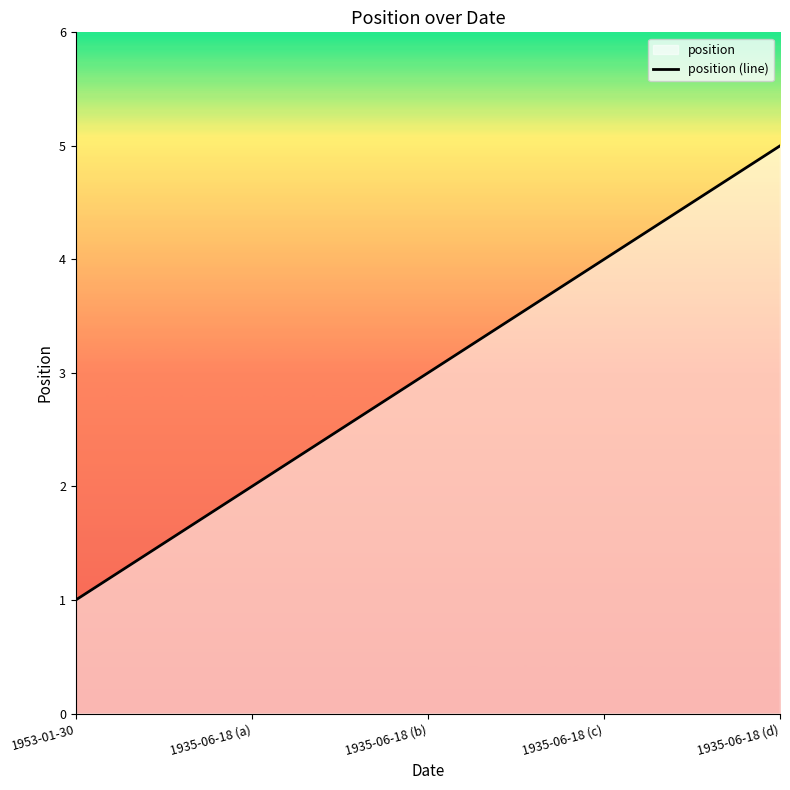

Reading right to left, list all the values displayed in this chart.

5	4	3	2	1